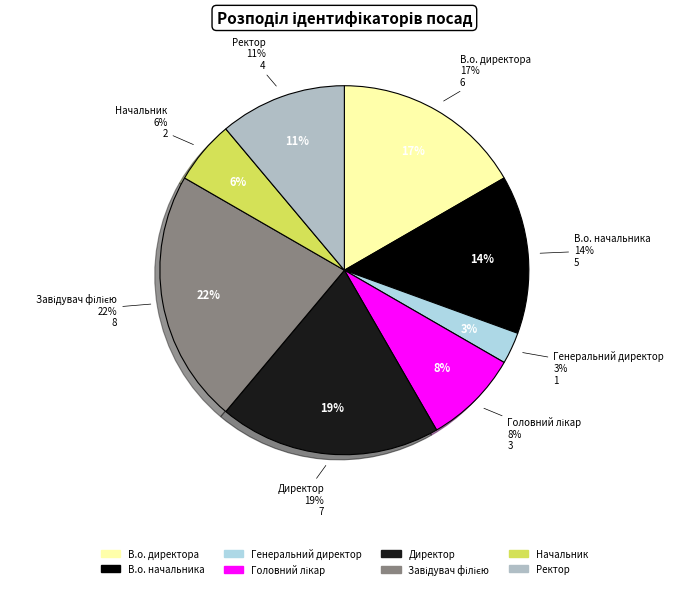

What percentage is the Завідувач філією slice, to the nearest percent?

22%